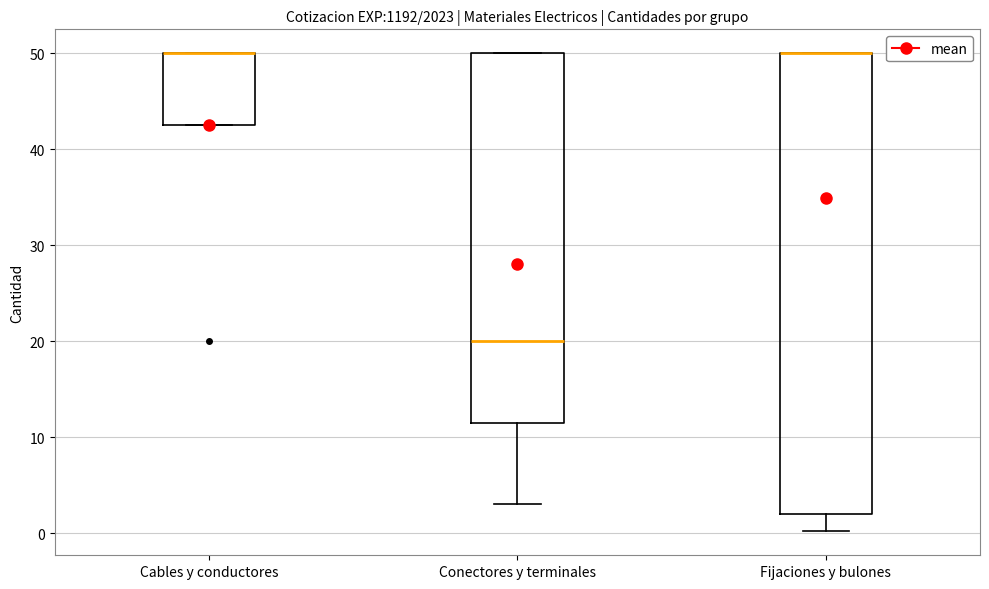

Reading left to right, read every box against the y-axis: the position of its median line, the range the box covers, and the ends of its whiskers. The values are not printed on the chart, so give them approximately, as read against the axis.

Cables y conductores: median 50 (drawn on the box's upper edge), box 43 to 50, whiskers 43 to 50
Conectores y terminales: median 20, box 12 to 50, whiskers 3 to 50
Fijaciones y bulones: median 50 (drawn on the box's upper edge), box 2 to 50, whiskers 0 to 50